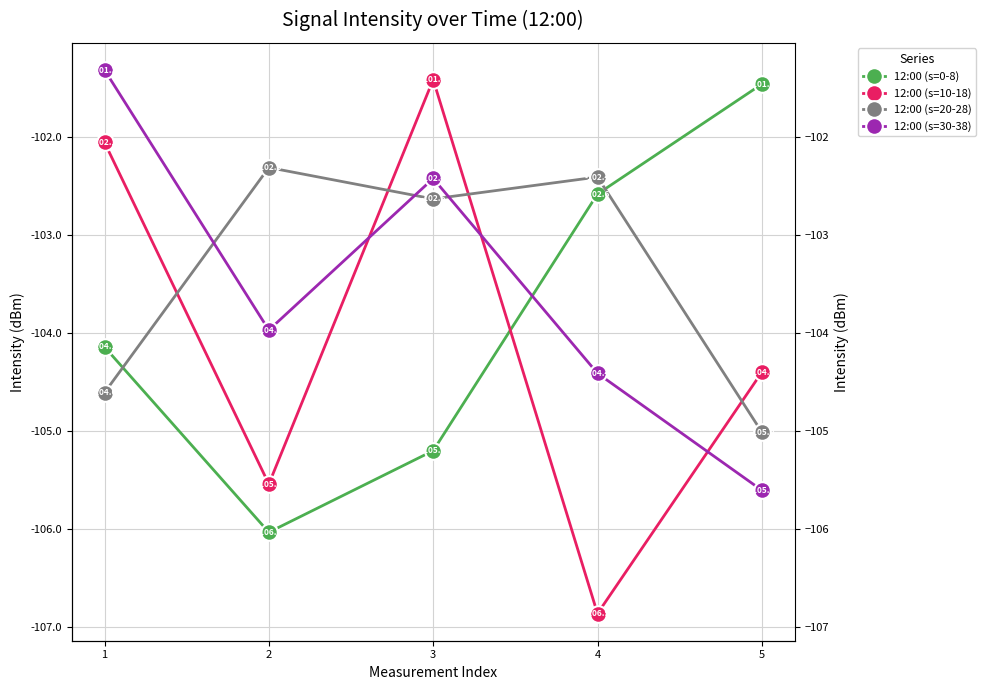

Which has a higher value, 5 or 1?

5